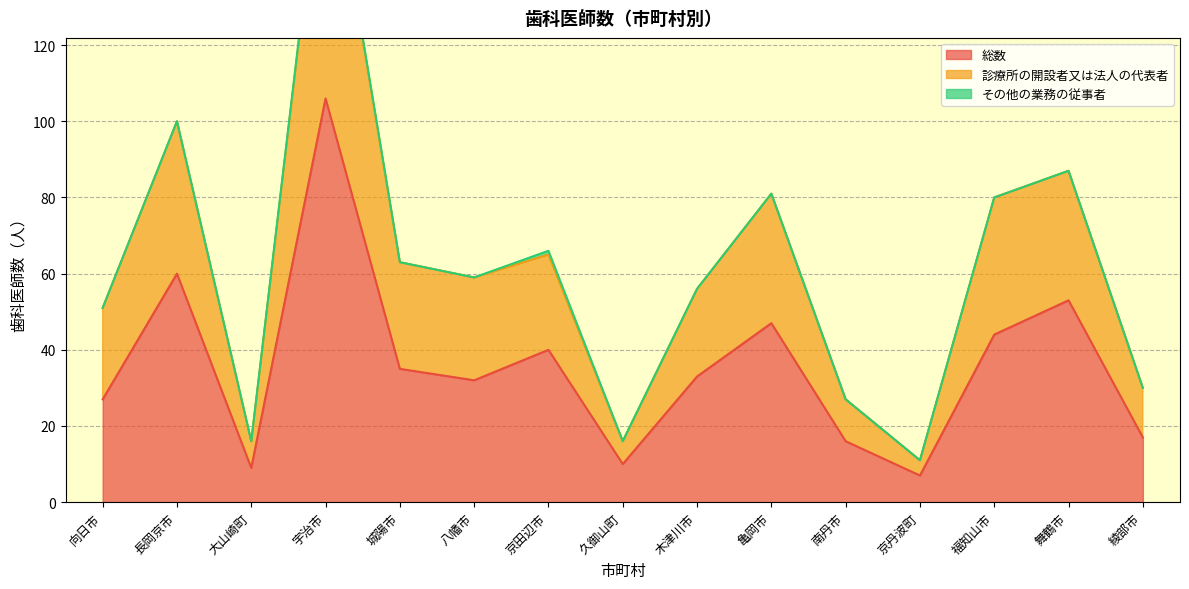

True or false: 診療所の開設者又は法人の代表者 and 総数 intersect in this chart.

False